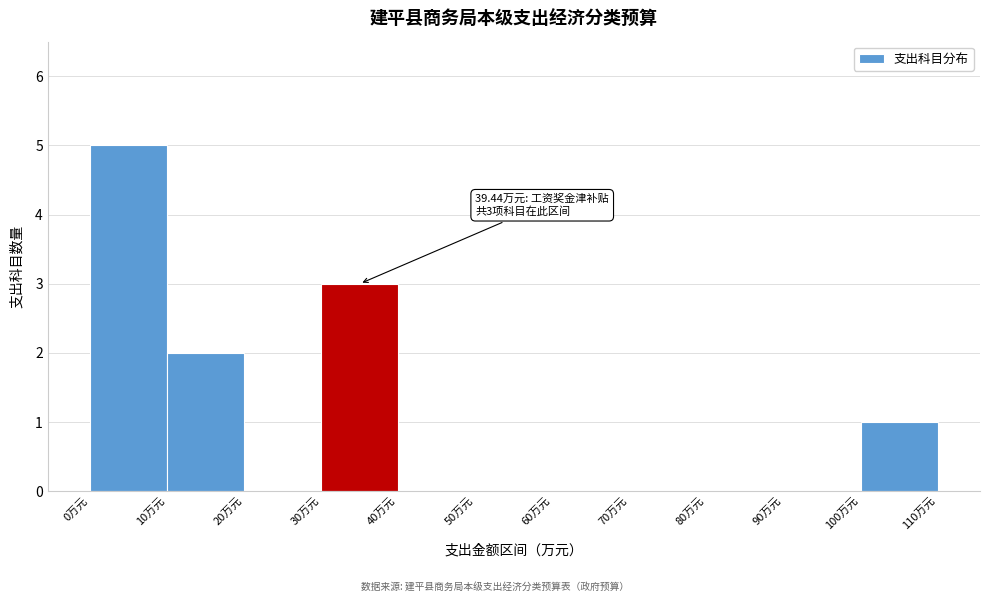

Over which range of the x-axis is the bar tallest?

0 to 10